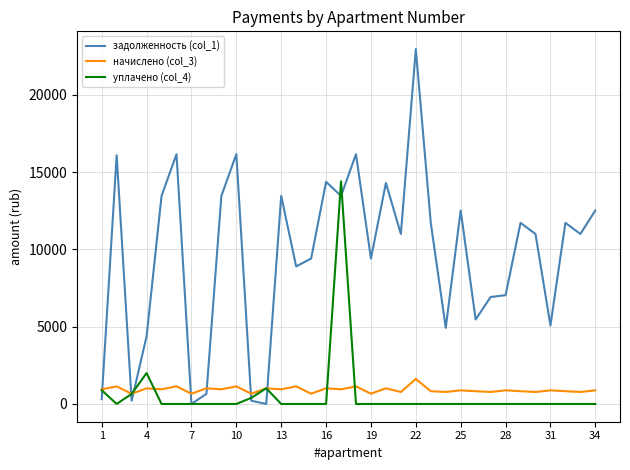

Which series has the widest spread of values?

задолженность (col_1)